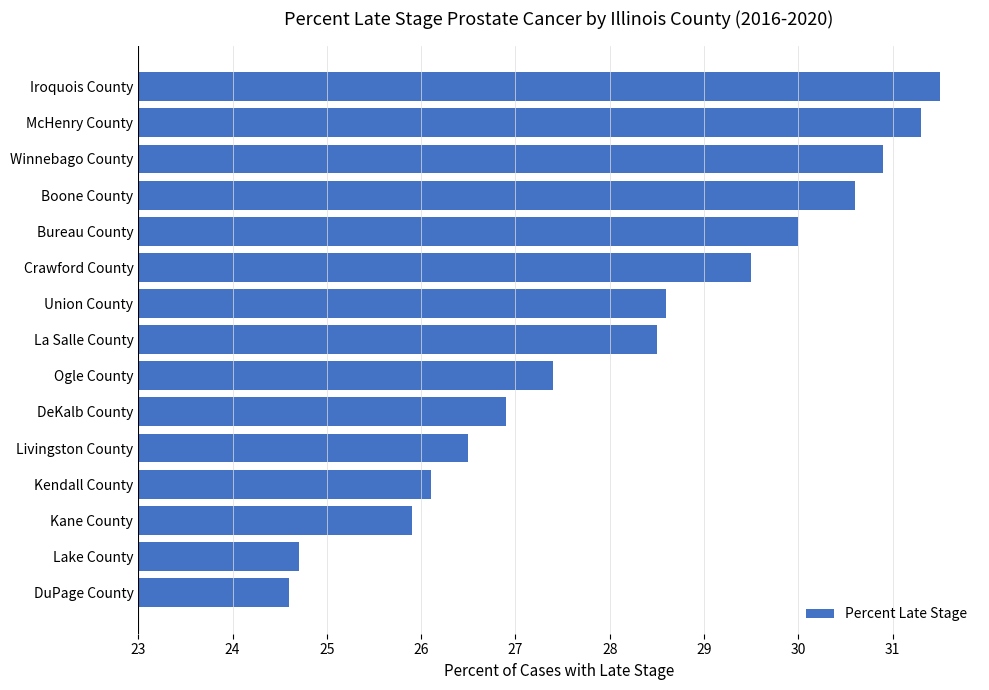

At which category does the chart reach its peak across all series?

Iroquois County